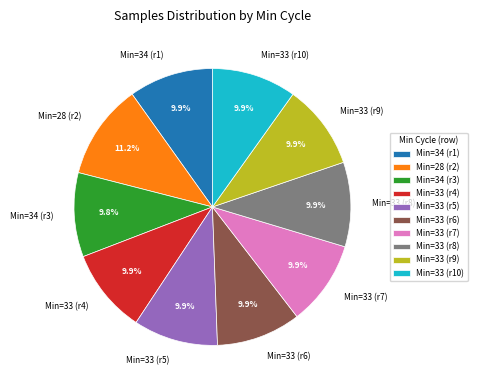

What is the largest slice in the pie chart?

Min=28 (r2)